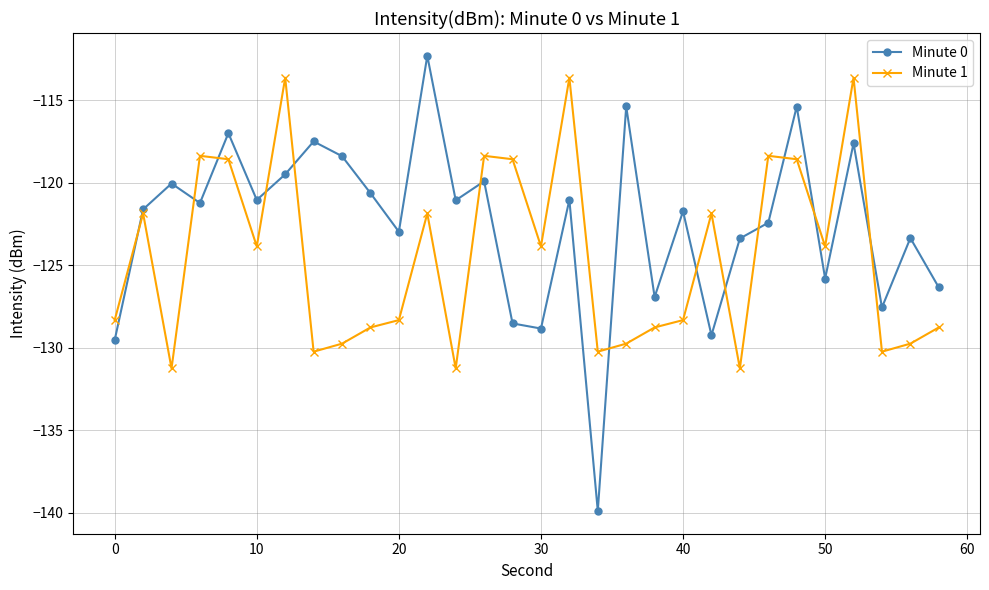

What is the maximum value shown in the chart?

-112.3